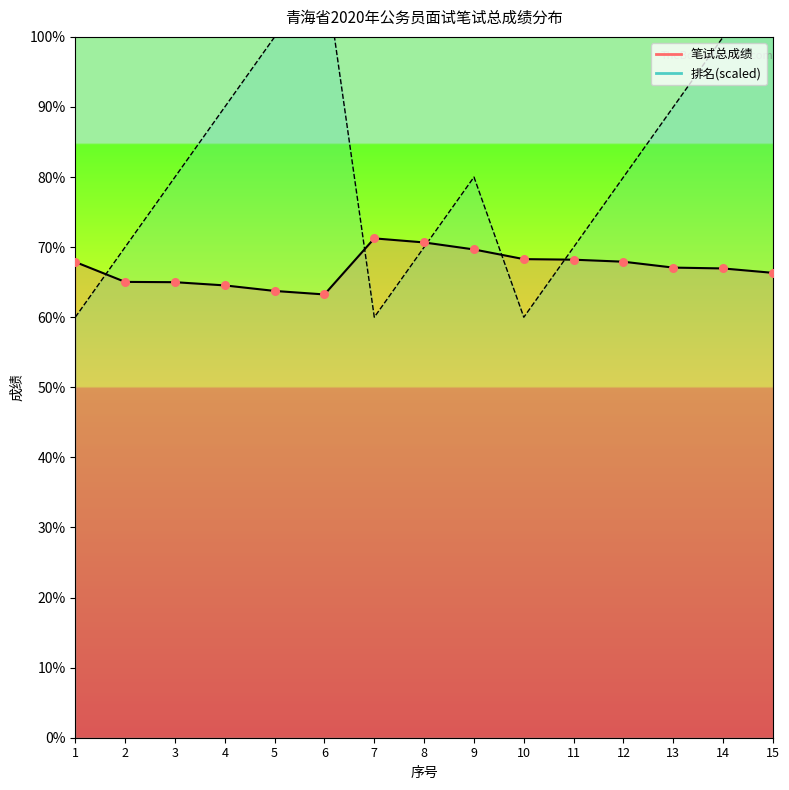

Is the value of 笔试总成绩_line at 7 greater than the value of 排名_line at 4?

No